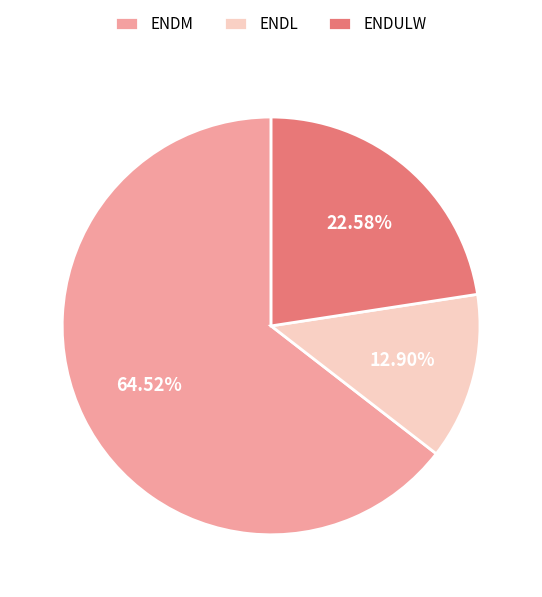

What is the ratio of the value at ENDM to the value at ENDULW?

2.9